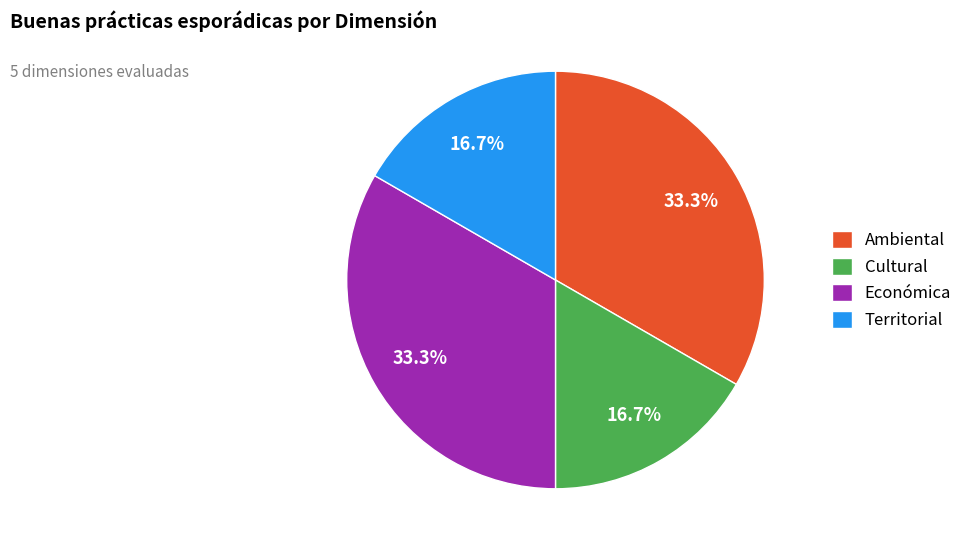

What is the total percentage of Económica and Cultural?

50.0%